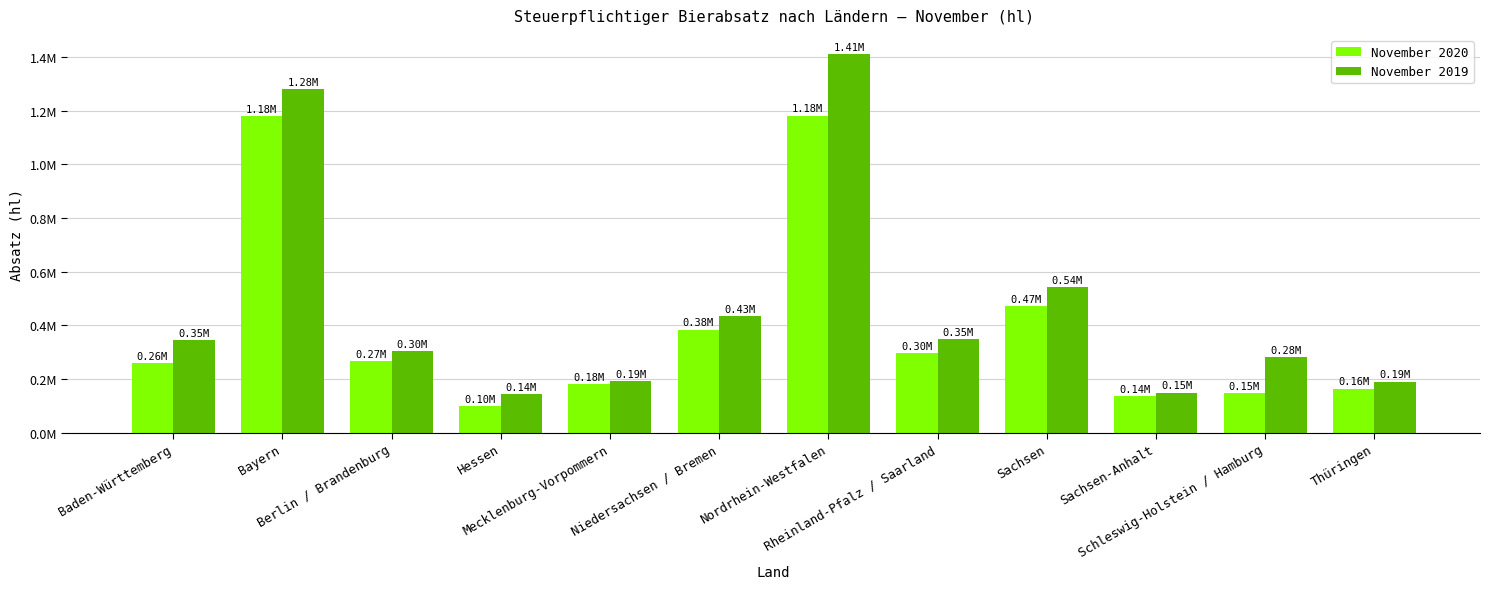

What are all the series names shown in the legend?

November 2020, November 2019